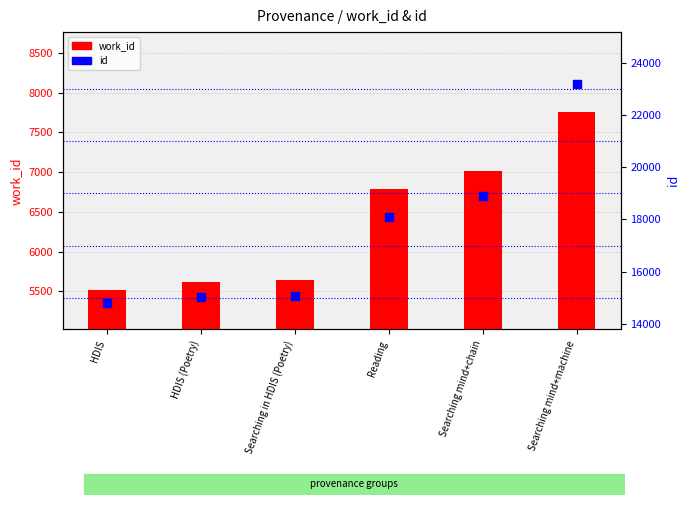

Which series has the largest total across all categories?

id